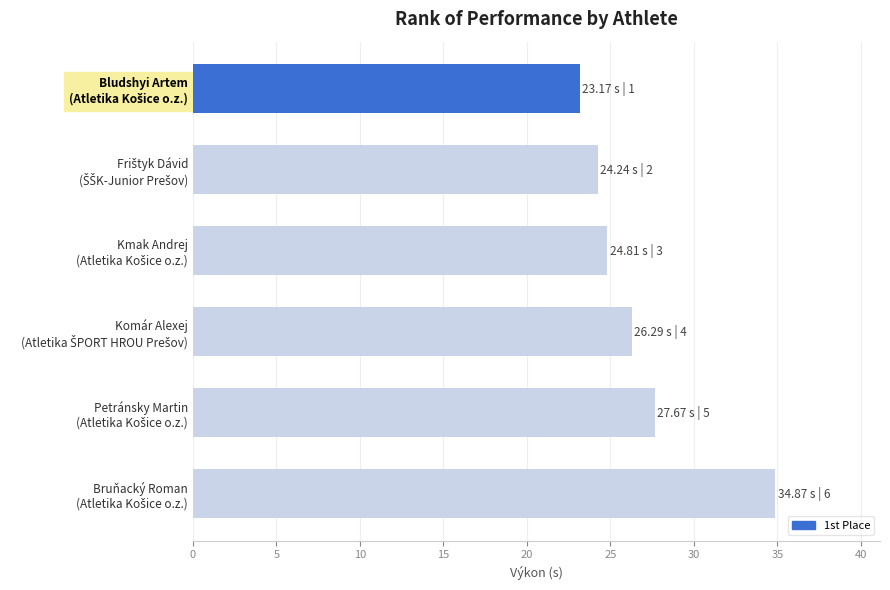

What is the smallest value displayed?

23.2